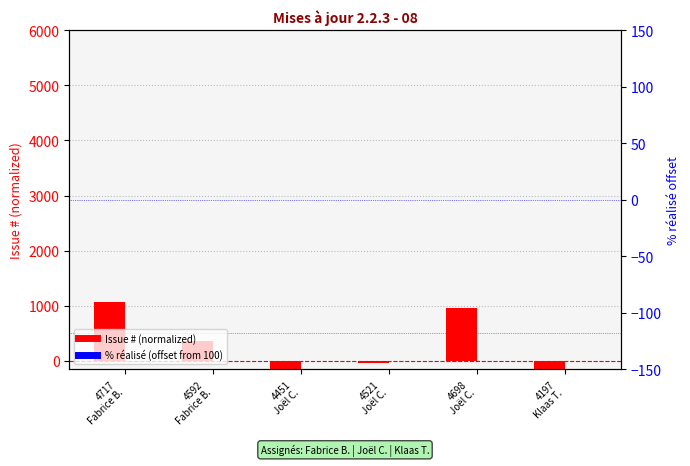

Read the Issue # (normalized) value at 4592
Fabrice B..

357.6